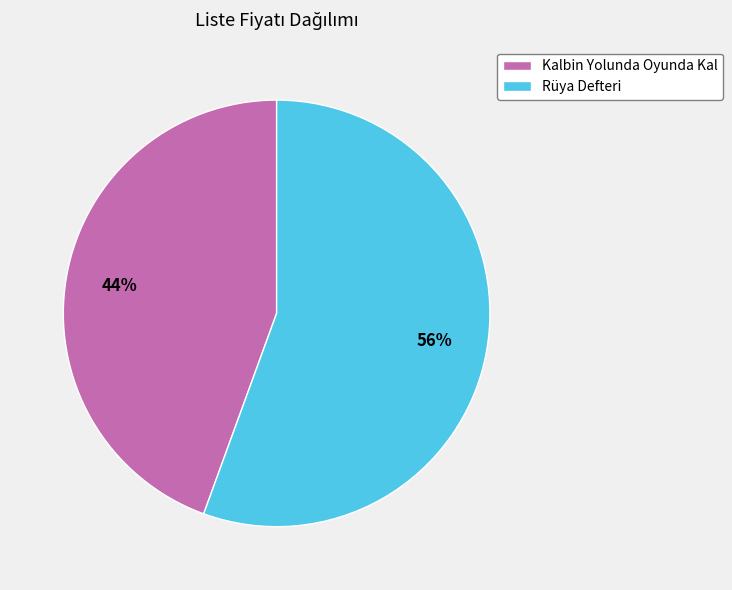

Between Rüya Defteri and Kalbin Yolunda Oyunda Kal, which is larger?

Rüya Defteri